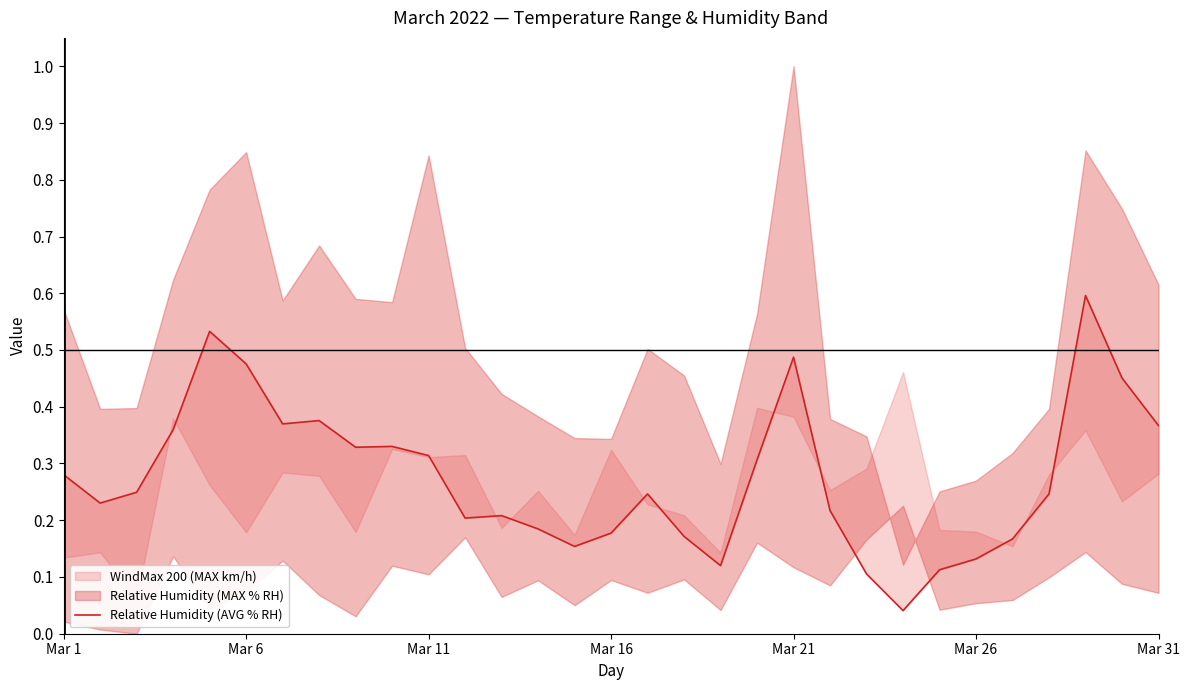

The chart shows a value of 0.5 at Mar 21. True or false?

True